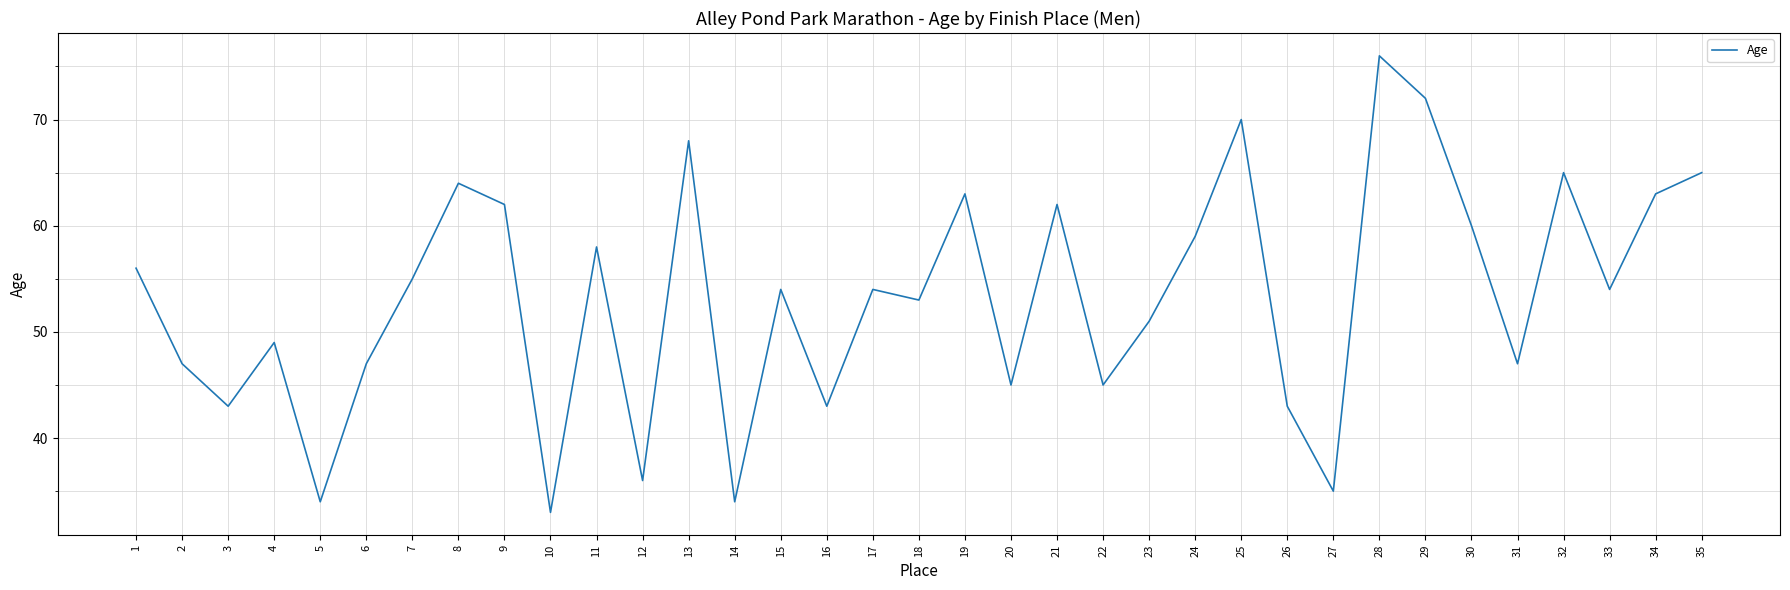

Does the chart display data point markers on the line(s)?

No